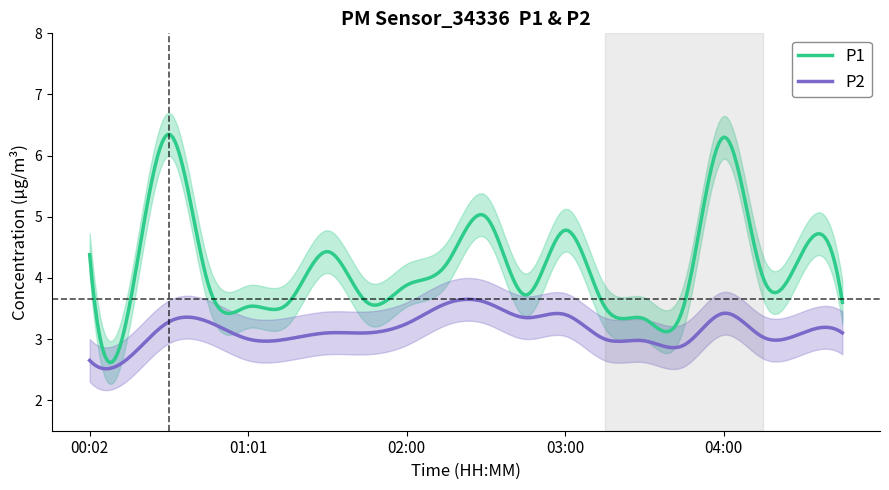

True or false: P1 and P2 intersect in this chart.

False